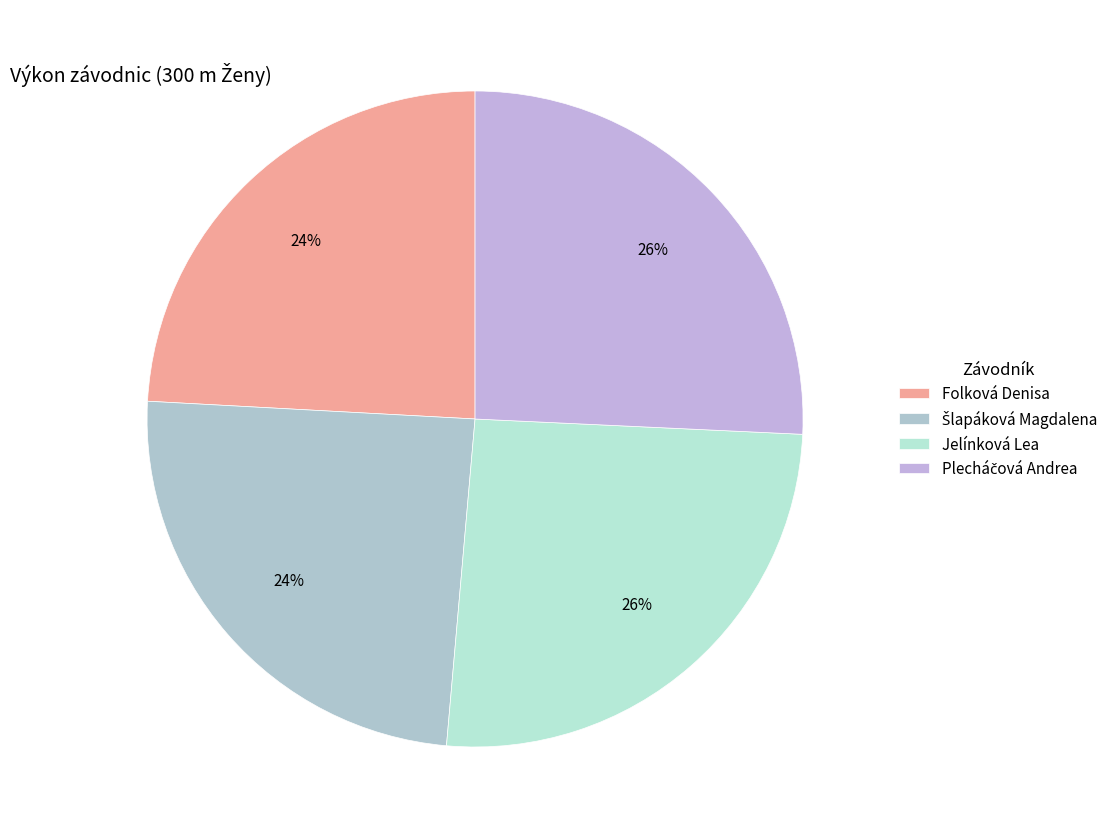

Is it true that Šlapáková Magdalena is 24% of the pie?

True